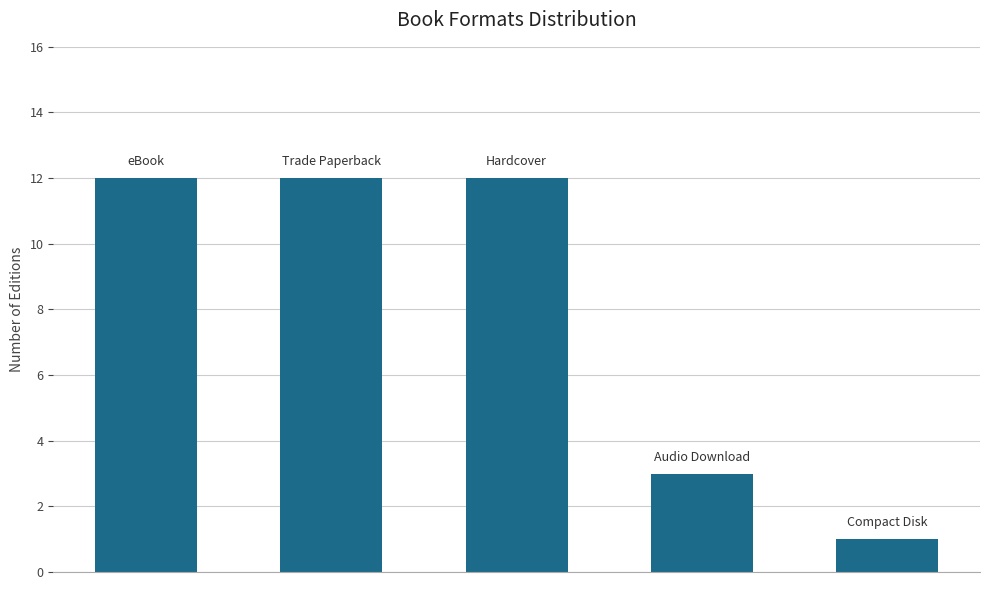

What is the sum of all values?

40